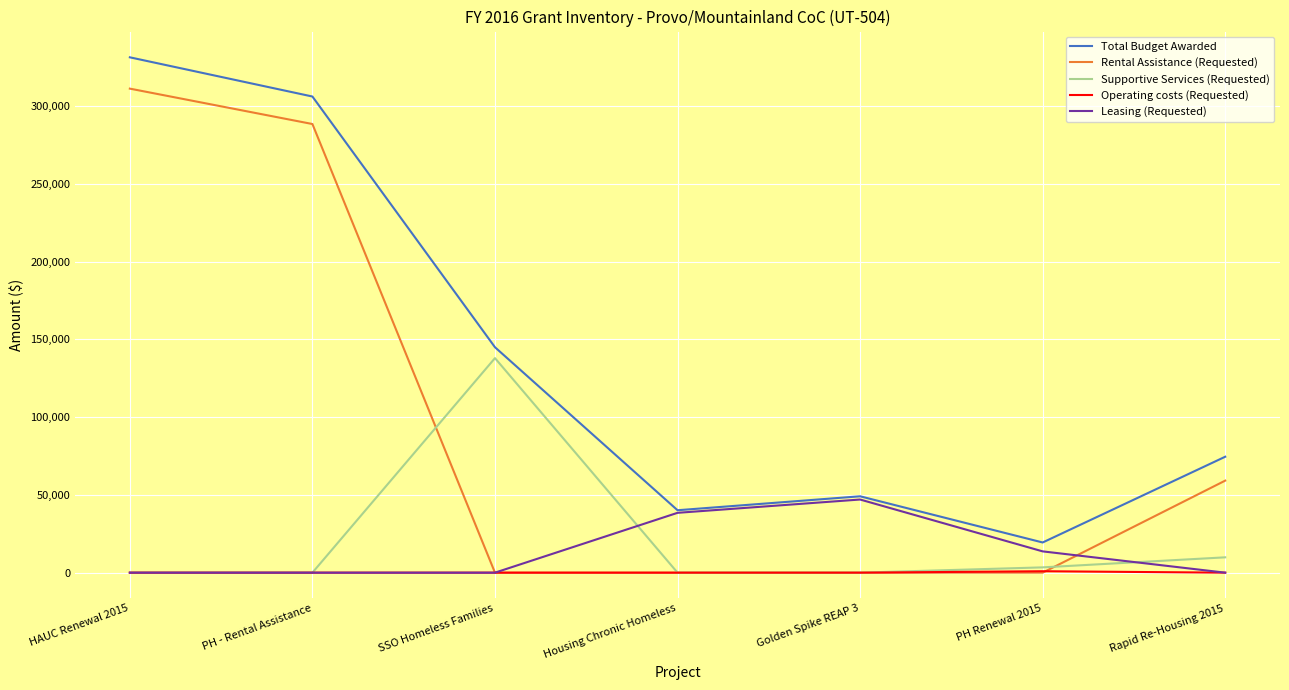

How many lines are shown in the chart?

5